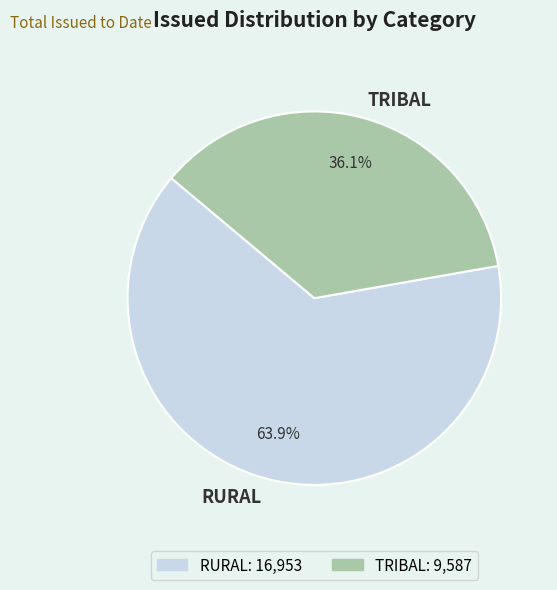

Which category has the biggest portion of the pie?

RURAL